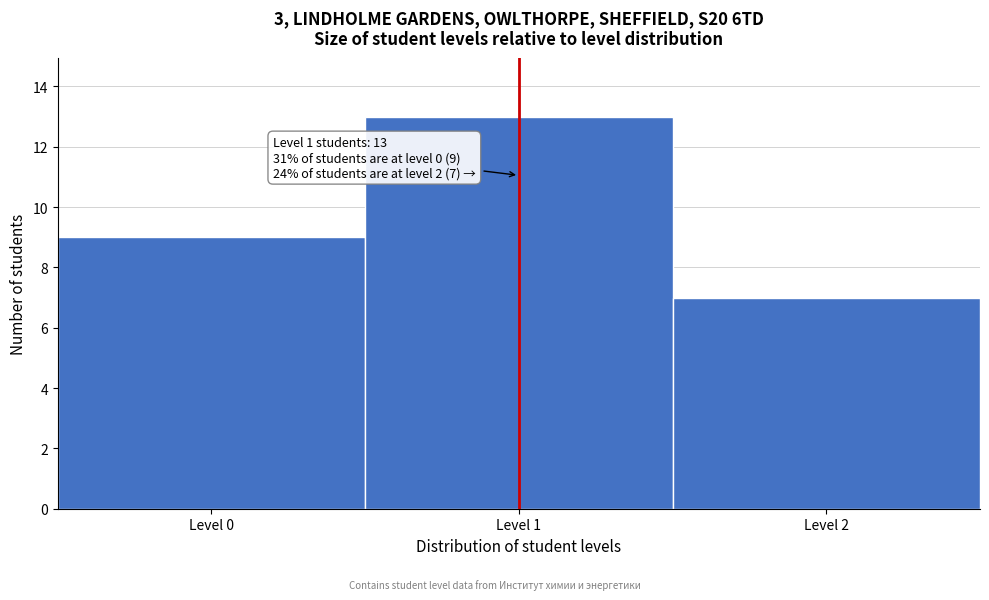

Reading left to right, extract all data points from this chart.

Level 0=9	Level 1=13	Level 2=7